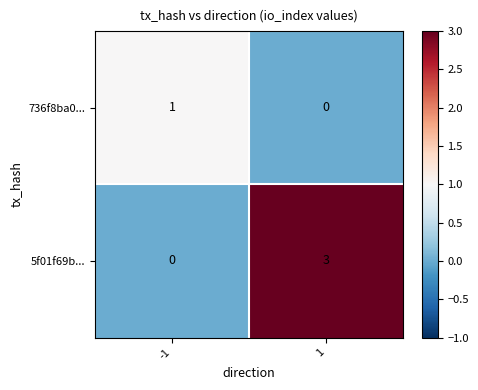

How many series are shown in this chart?

2